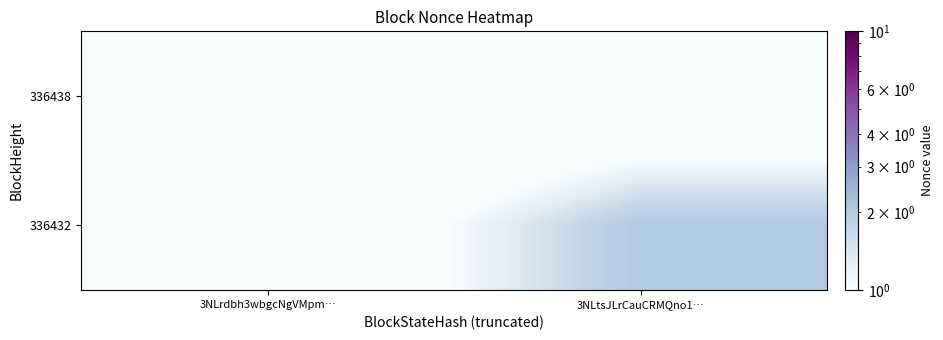

Which has a higher value, 3NLtsJLrCauCRMQno1… or 3NLrdbh3wbgcNgVMpm…?

3NLtsJLrCauCRMQno1…